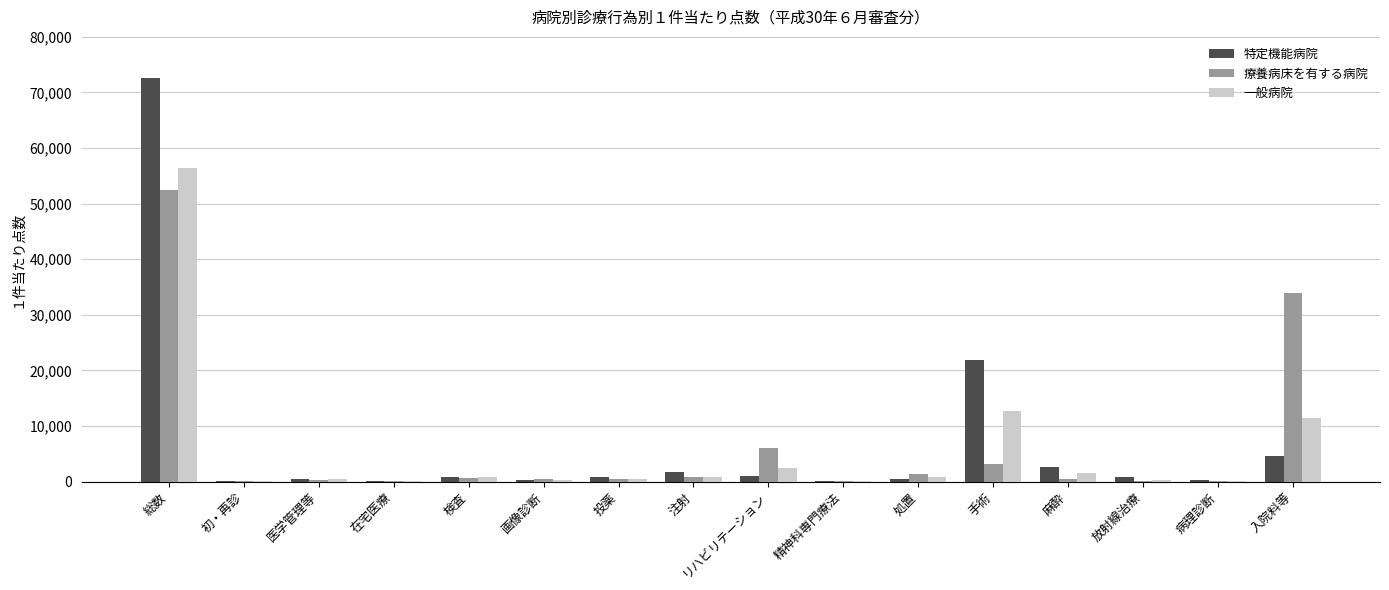

Is it true that 特定機能病院 equals 72607.6 at 総数?

True